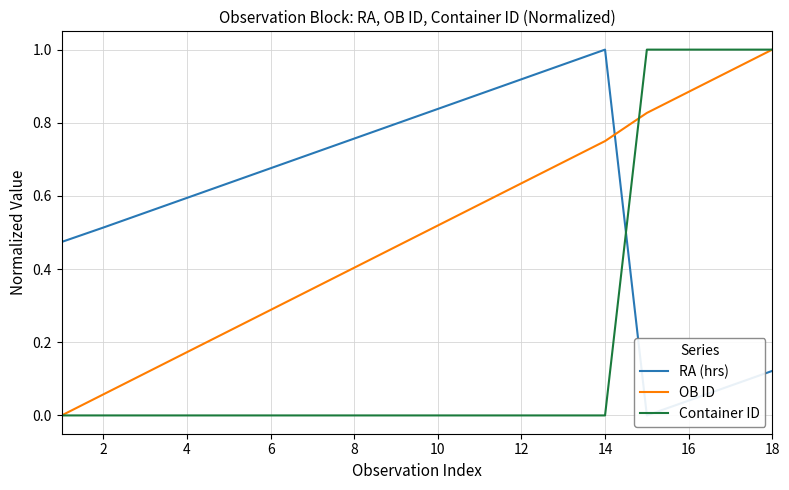

The Container ID series shows 0.4 at 6. True or false?

False